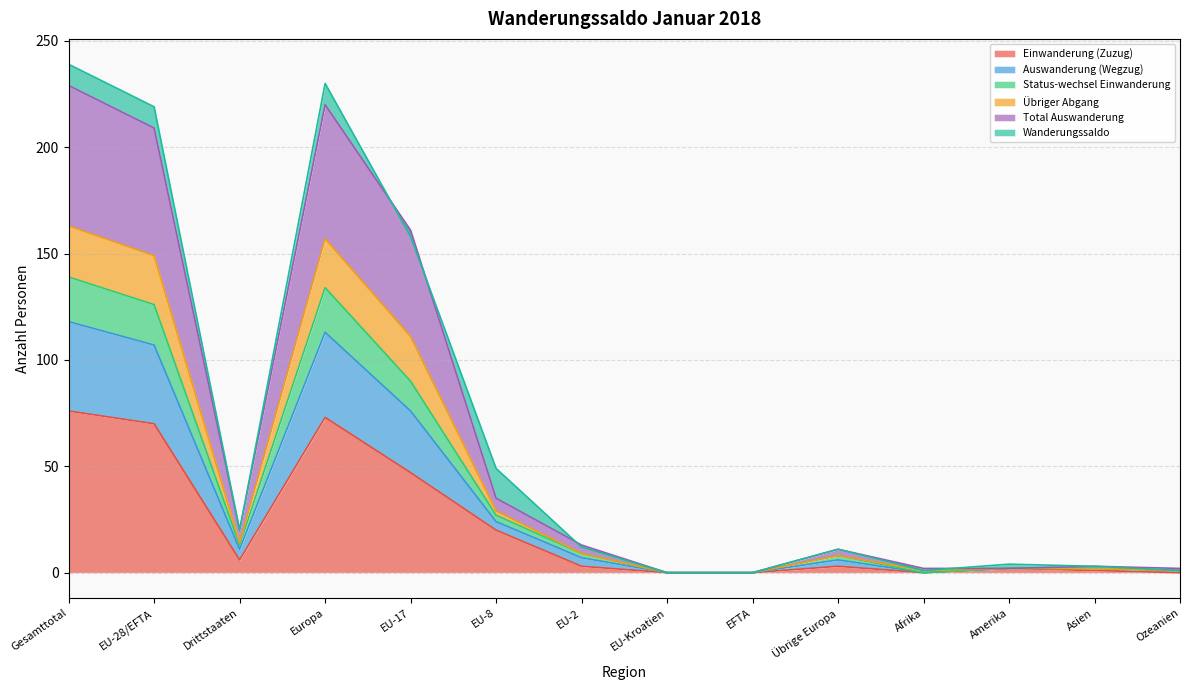

Is the value of Total Auswanderung at Europa greater than the value of Übriger Abgang at EFTA?

Yes